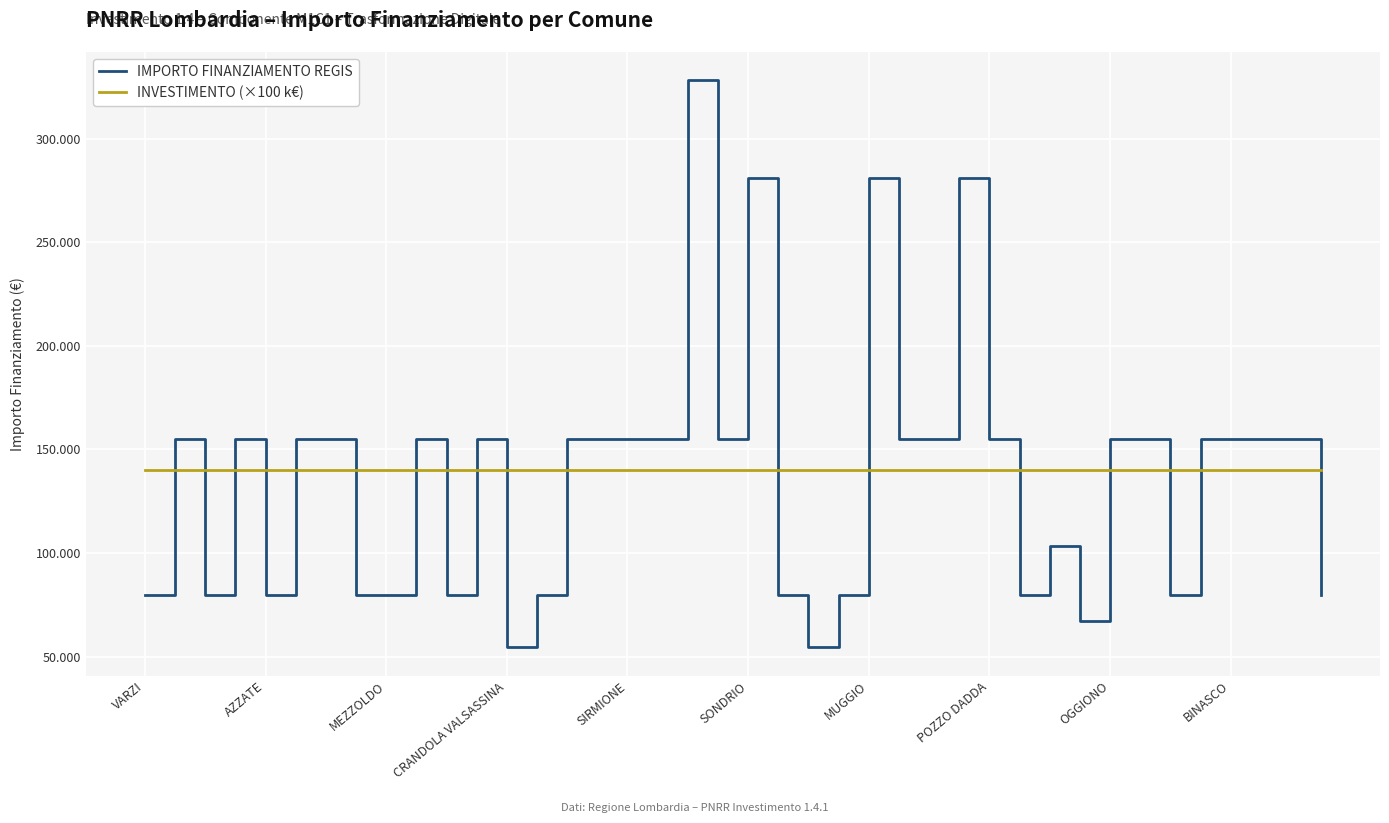

What are all the series names shown in the legend?

IMPORTO FINANZIAMENTO REGIS, INVESTIMENTO (×100 k€)